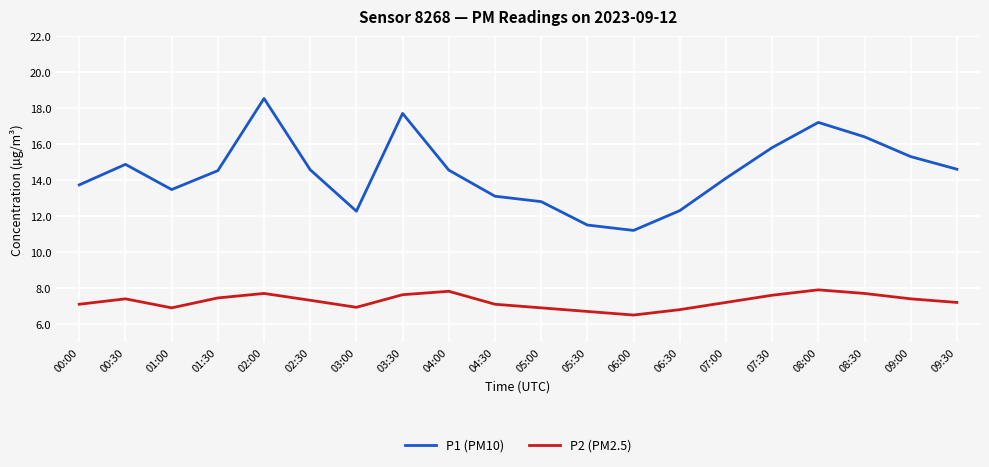

True or false: P1 (PM10) and P2 (PM2.5) intersect in this chart.

False